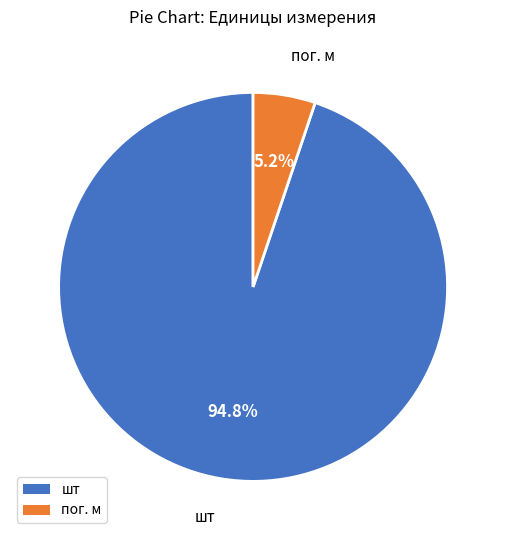

To the nearest percent, what is the average slice percentage?

50%